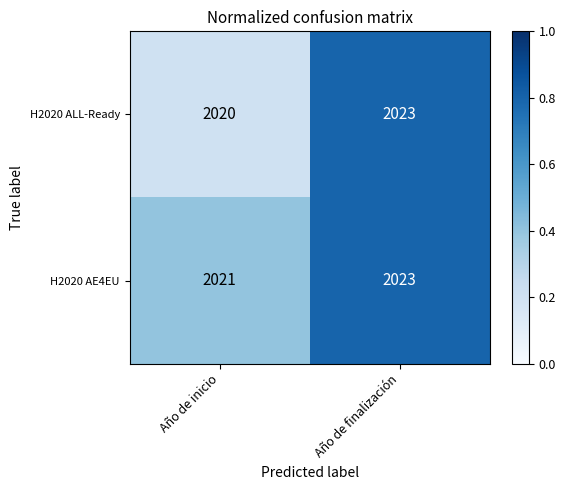

What is the sum of the H2020 ALL-Ready values at Año de inicio and Año de finalización?

4043